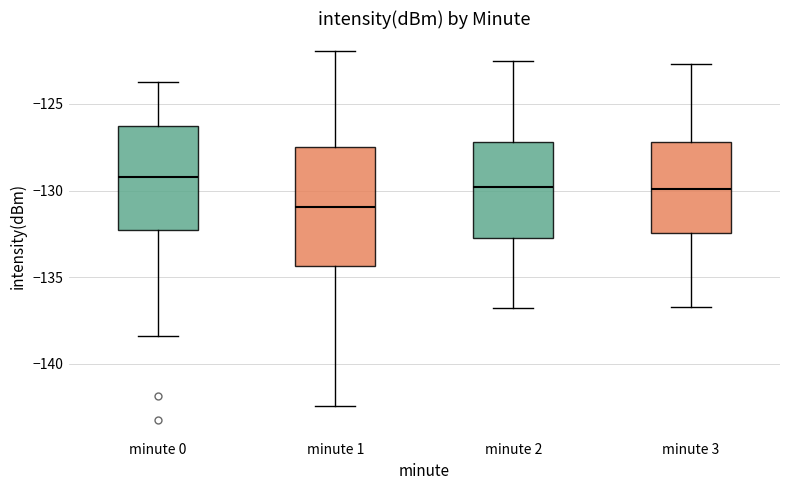

Reading left to right, transcribe this box plot: for each box, give where its median line is, the range the box spans, and where its two whiskers end, as read against the y-axis. The values are not printed on the chart, so give them approximately, as read against the axis.

minute 0: median -129.0, box -132.5 to -126.0, whiskers -138.5 to -123.5
minute 1: median -131.0, box -134.5 to -127.5, whiskers -142.5 to -122.0
minute 2: median -130.0, box -132.5 to -127.0, whiskers -137.0 to -122.5
minute 3: median -130.0, box -132.5 to -127.0, whiskers -136.5 to -122.5